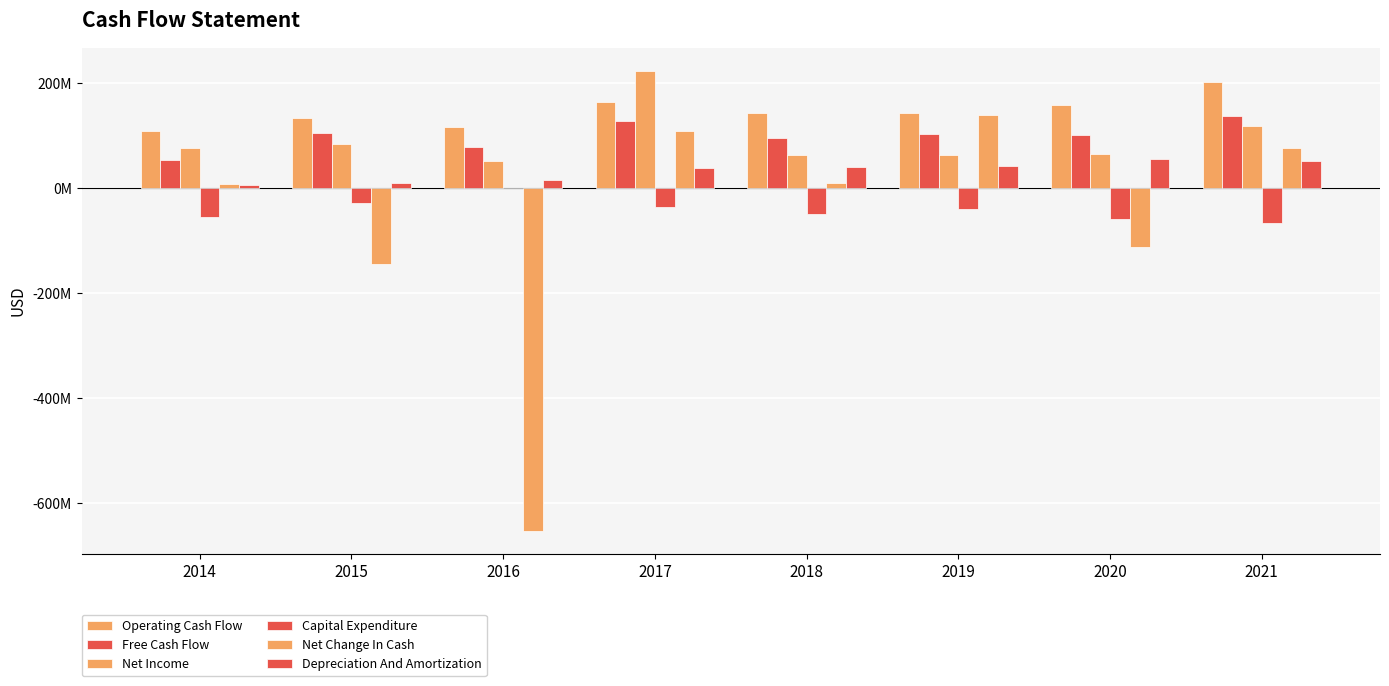

At which label does Capital Expenditure reach its minimum?

2021